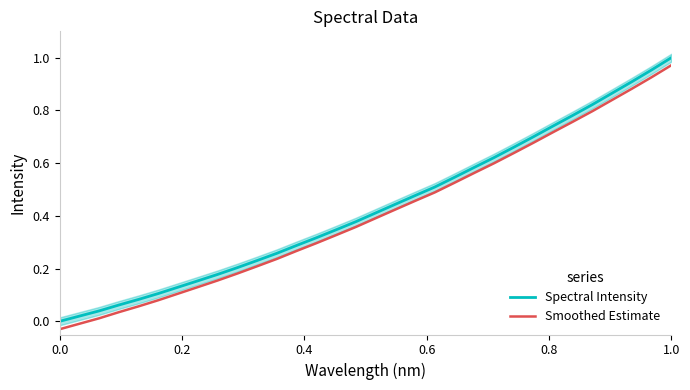

True or false: Smoothed Estimate and Spectral Intensity cross at least once.

False